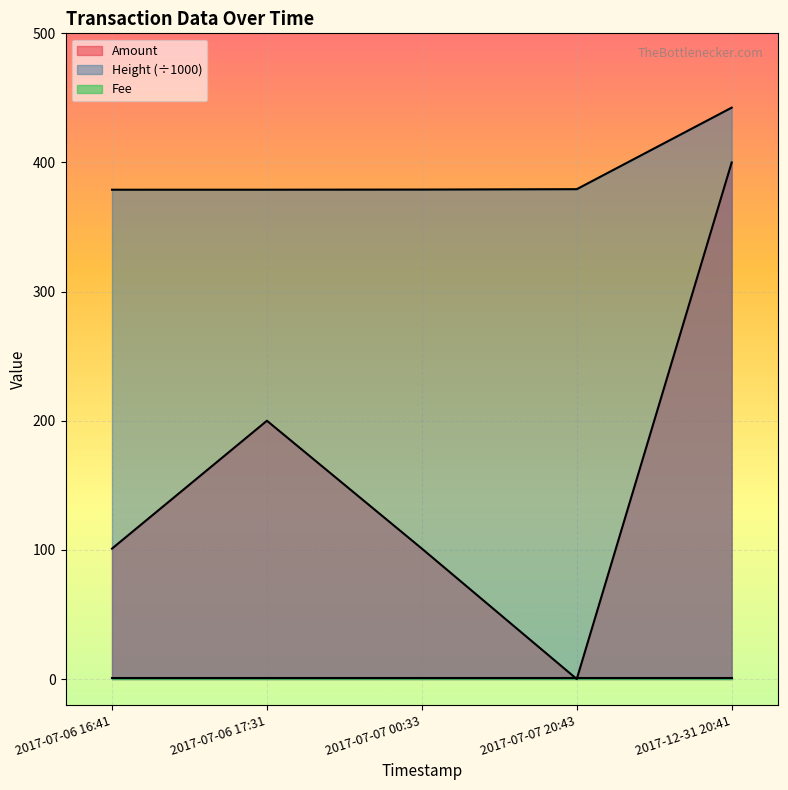

True or false: Amount and Height cross at least once.

False